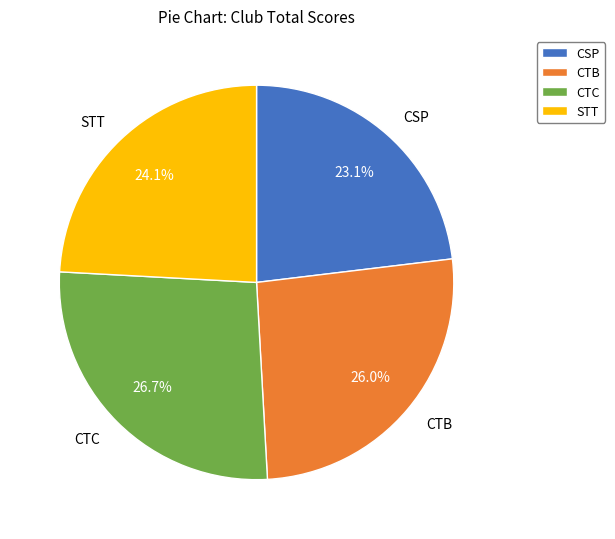

The CTC slice represents 38% of the pie. True or false?

False